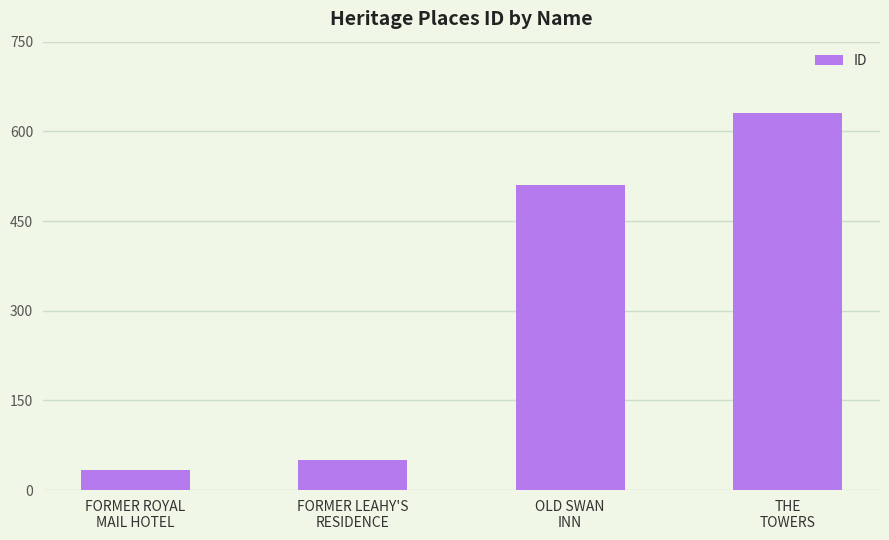

True or false: the data shows 258 at THE
TOWERS.

False